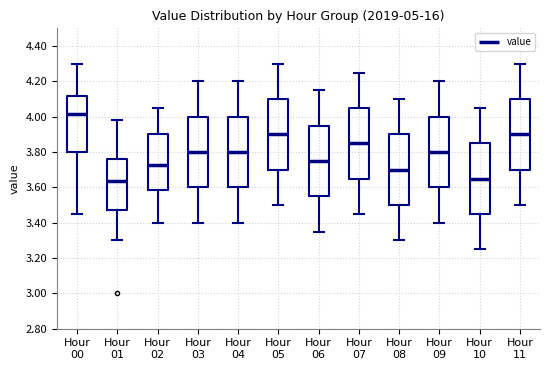

Reading left to right, transcribe this box plot: for each box, give where its median line is, the range the box spans, and where its two whiskers end, as read against the y-axis. The values are not printed on the chart, so give them approximately, as read against the axis.

Hour 00: median 4.02, box 3.80 to 4.12, whiskers 3.46 to 4.30
Hour 01: median 3.64, box 3.48 to 3.76, whiskers 3.30 to 3.98
Hour 02: median 3.72, box 3.58 to 3.90, whiskers 3.40 to 4.06
Hour 03: median 3.80, box 3.60 to 4.00, whiskers 3.40 to 4.20
Hour 04: median 3.80, box 3.60 to 4.00, whiskers 3.40 to 4.20
Hour 05: median 3.90, box 3.70 to 4.10, whiskers 3.50 to 4.30
Hour 06: median 3.76, box 3.56 to 3.96, whiskers 3.36 to 4.16
Hour 07: median 3.86, box 3.66 to 4.06, whiskers 3.46 to 4.26
Hour 08: median 3.70, box 3.50 to 3.90, whiskers 3.30 to 4.10
Hour 09: median 3.80, box 3.60 to 4.00, whiskers 3.40 to 4.20
Hour 10: median 3.66, box 3.46 to 3.86, whiskers 3.26 to 4.06
Hour 11: median 3.90, box 3.70 to 4.10, whiskers 3.50 to 4.30